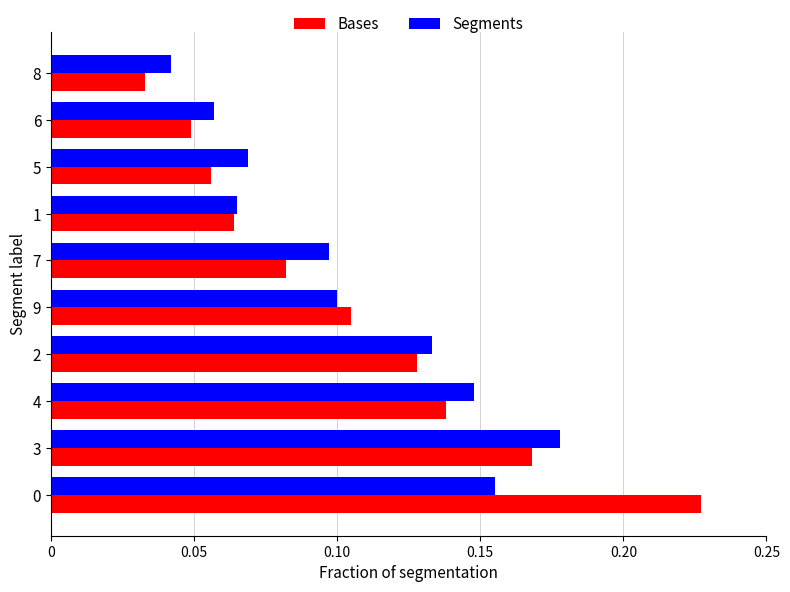

Between 0 and 2, which series saw the biggest shift?

Bases